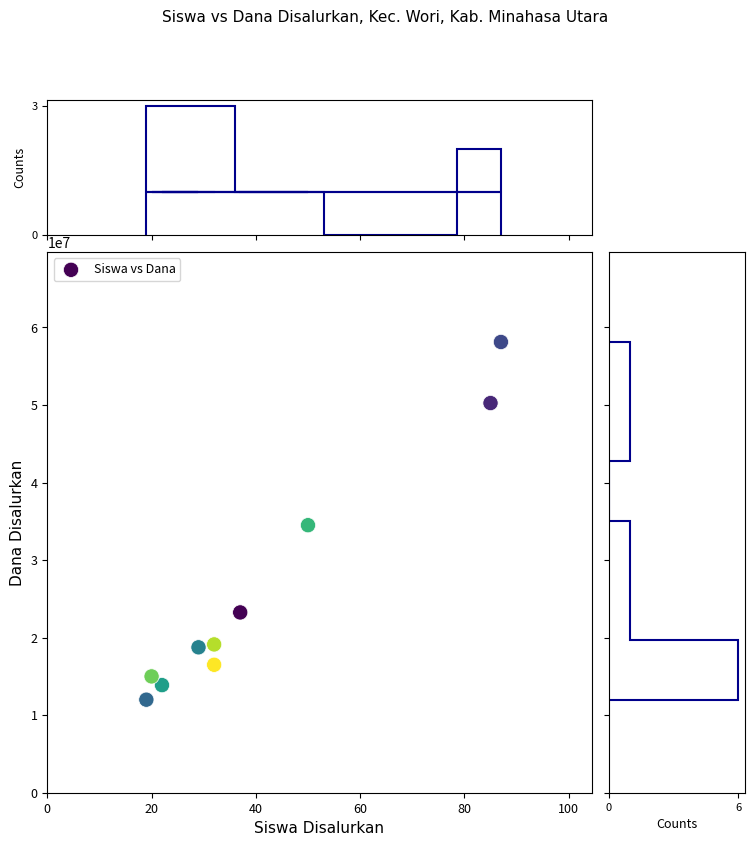

What is the average Y value?

26137500